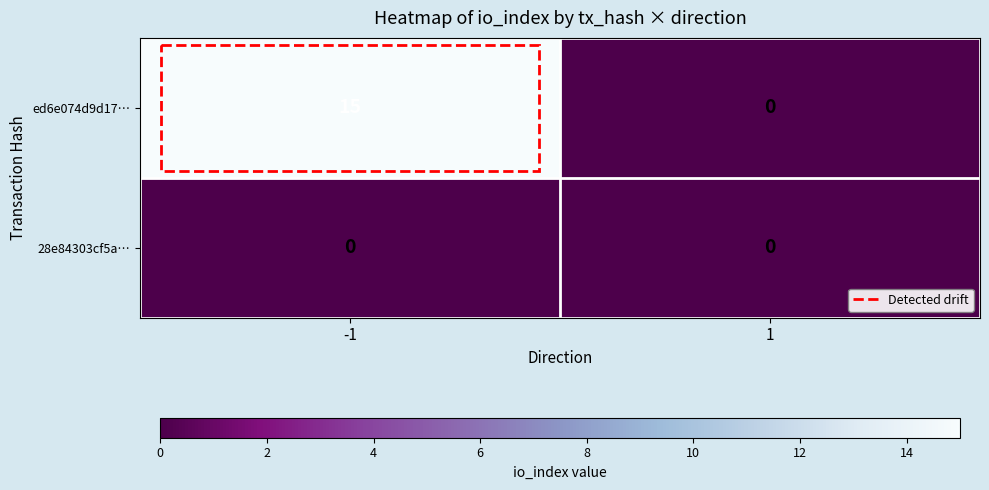

The ed6e074d9d17… series shows 15 at -1. True or false?

True